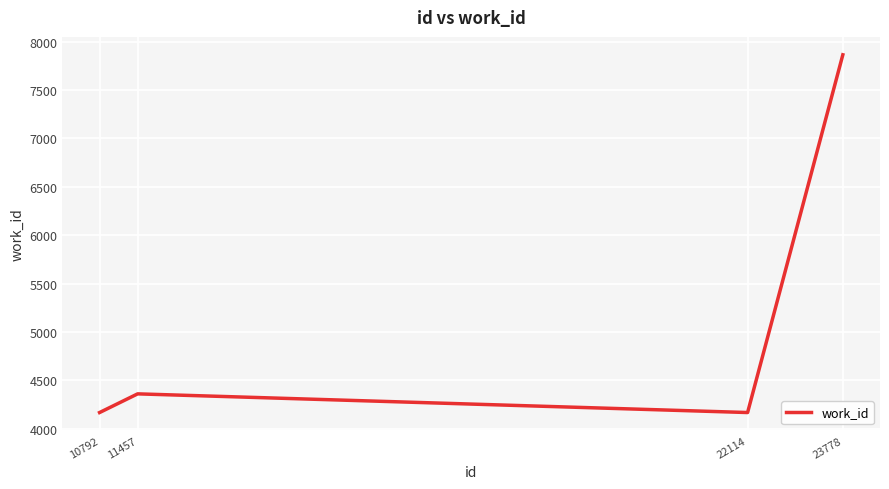

At which label is the value closest to 6015?

11457